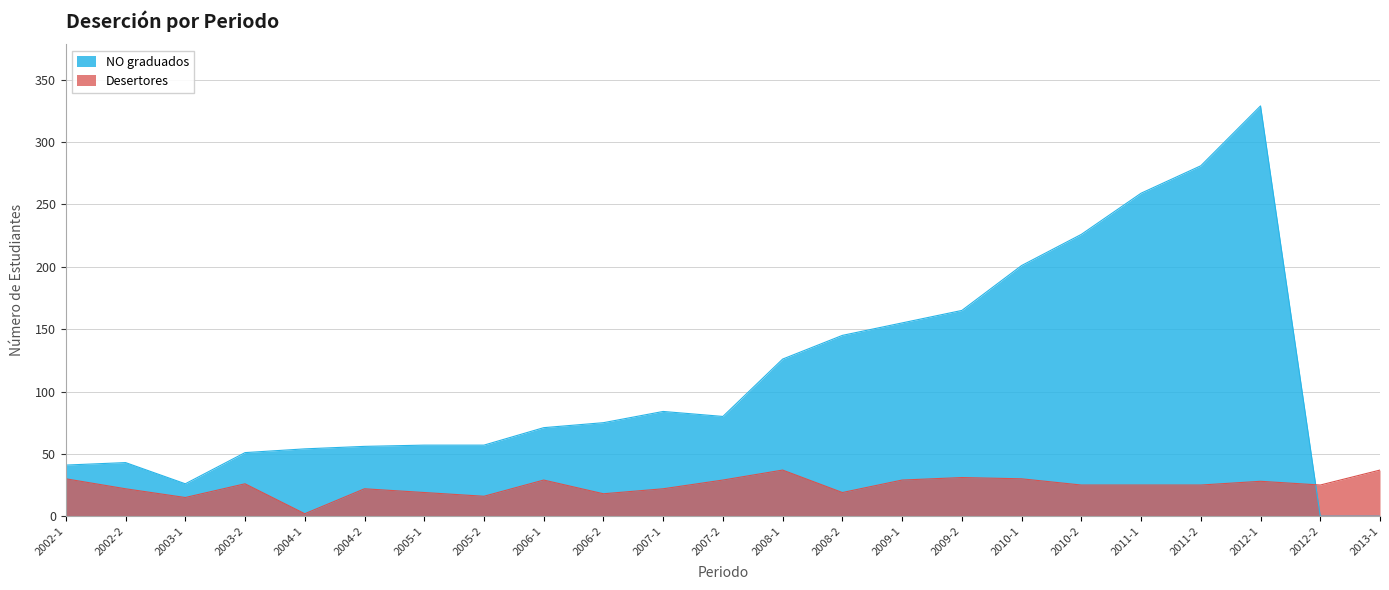

Is it true that Desertores equals 49 at 2002-1?

False